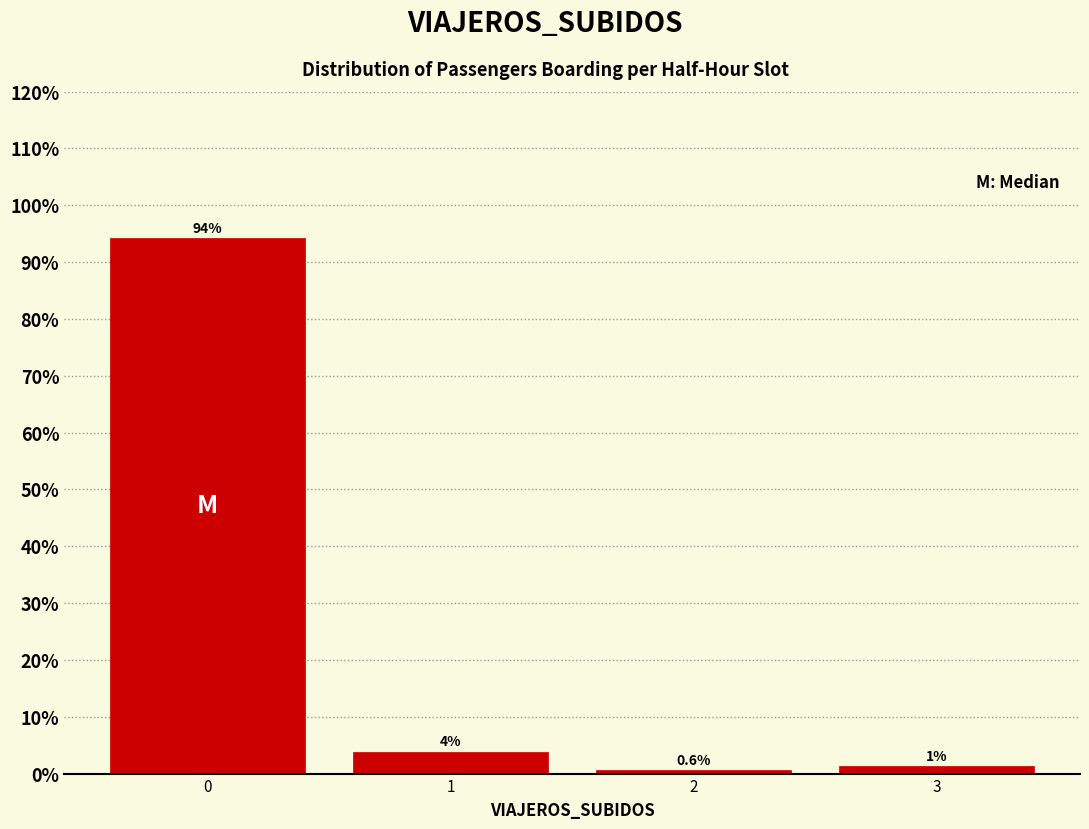

What is the average value?

25.0